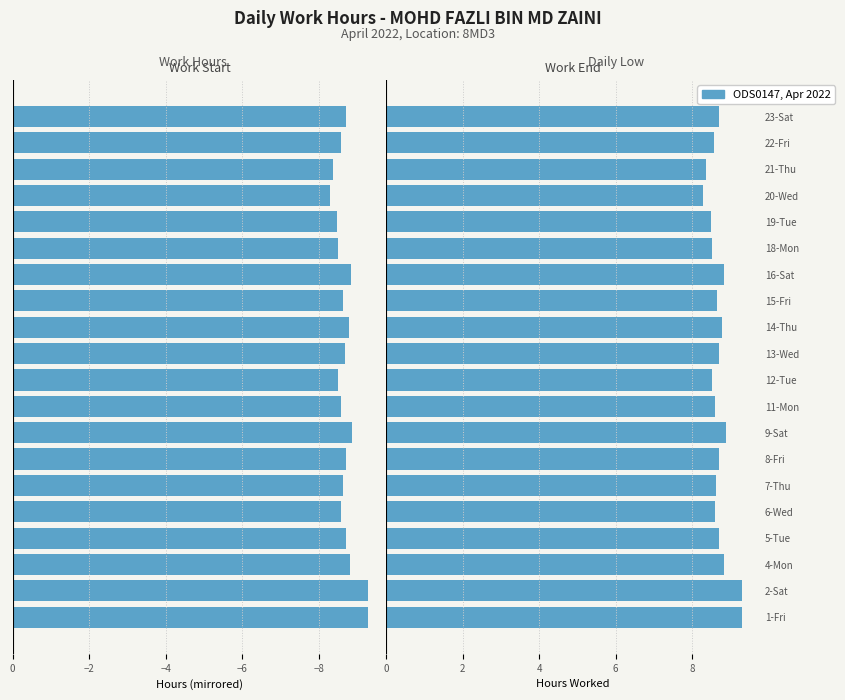

What is the approximate value at 1-Fri?

9.3